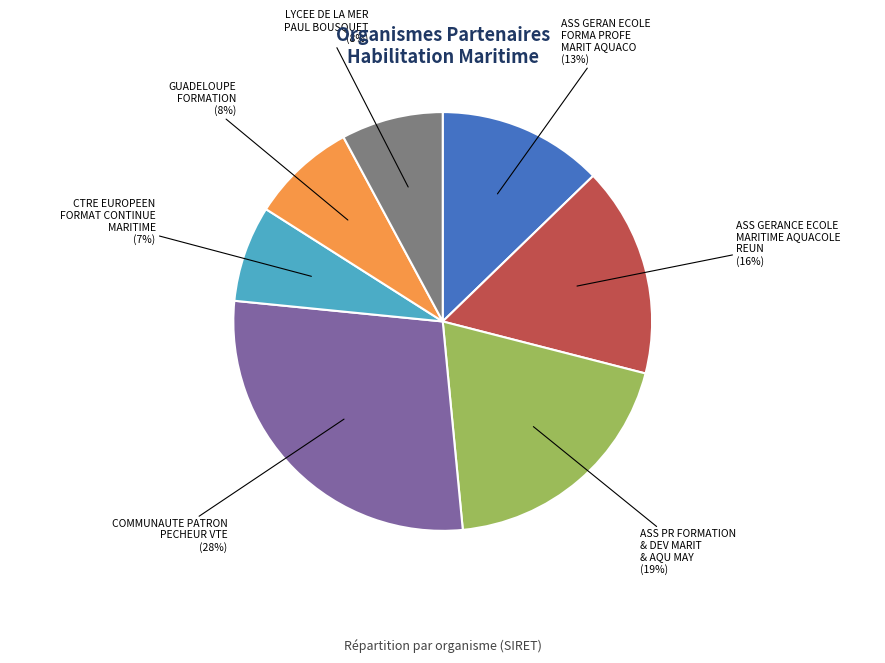

True or false: LYCEE DE LA MER PAUL BOUSQUET accounts for 8% of the total.

True